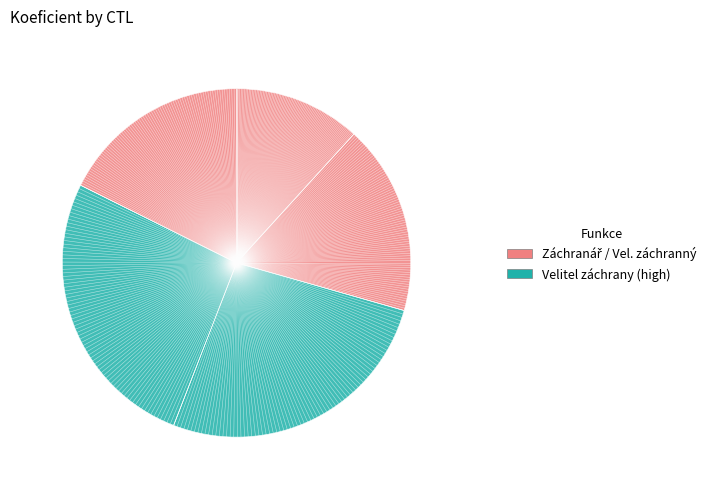

Count the number of slices in the pie.

5